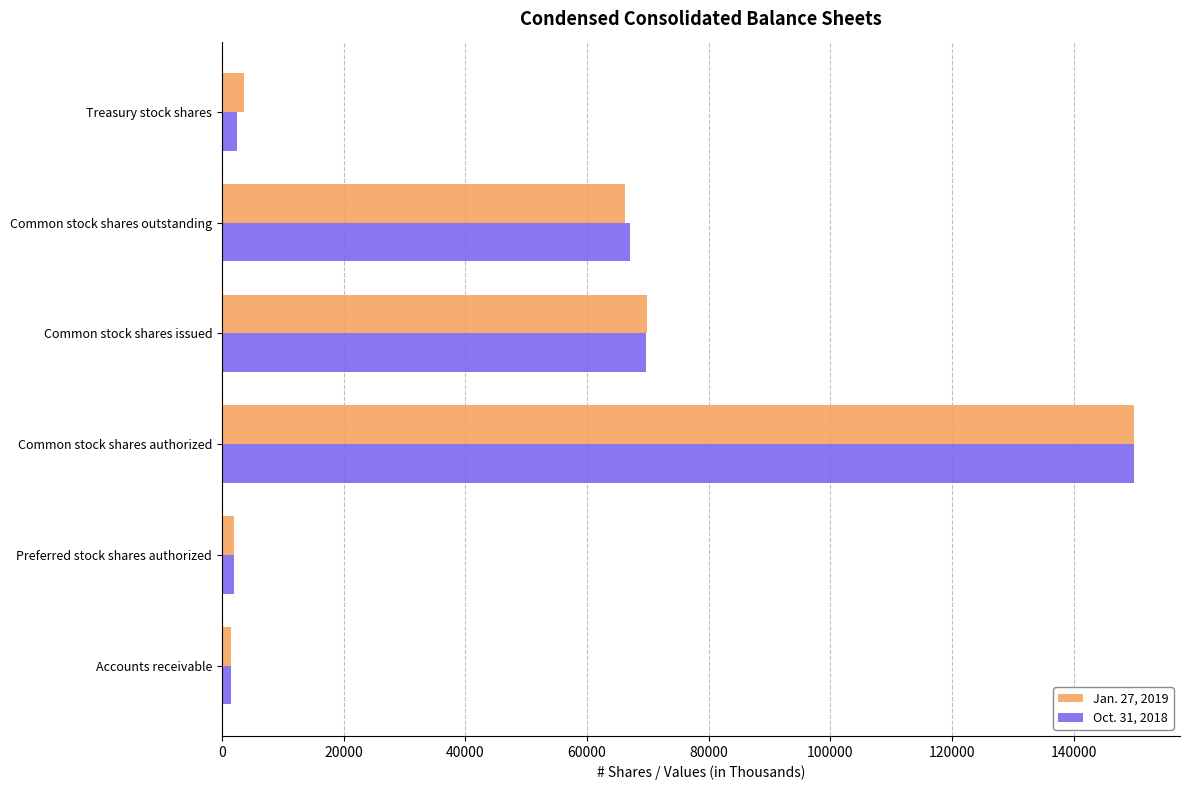

The value of Jan. 27, 2019 at Treasury stock shares is 3695. True or false?

True